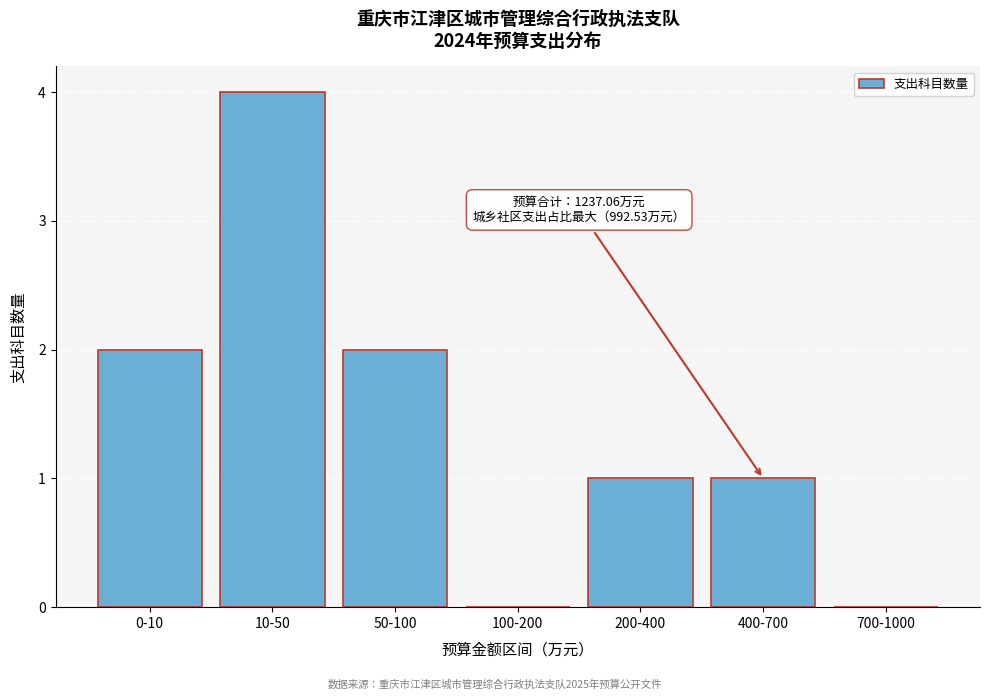

Reading left to right, transcribe all the data shown in this chart.

0-10=2	10-50=4	50-100=2	100-200=0	200-400=1	400-700=1	700-1000=0